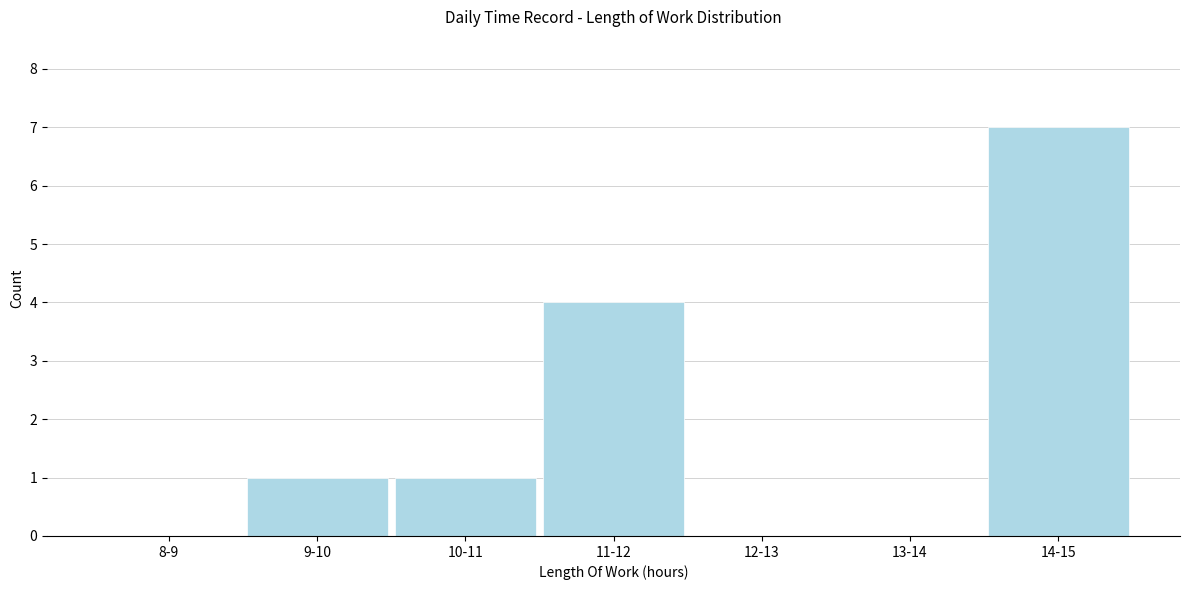

Reading left to right, list all the values displayed in this chart.

8-9=0	9-10=1	10-11=1	11-12=4	12-13=0	13-14=0	14-15=7